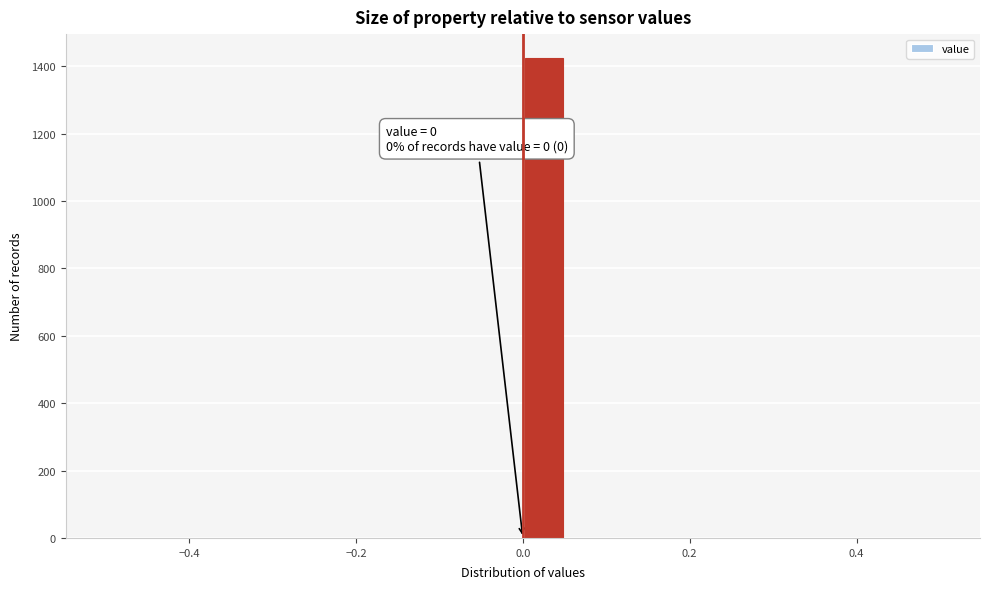

Read against the x-axis, roughly where is the centre of the tallest bar?

0.02